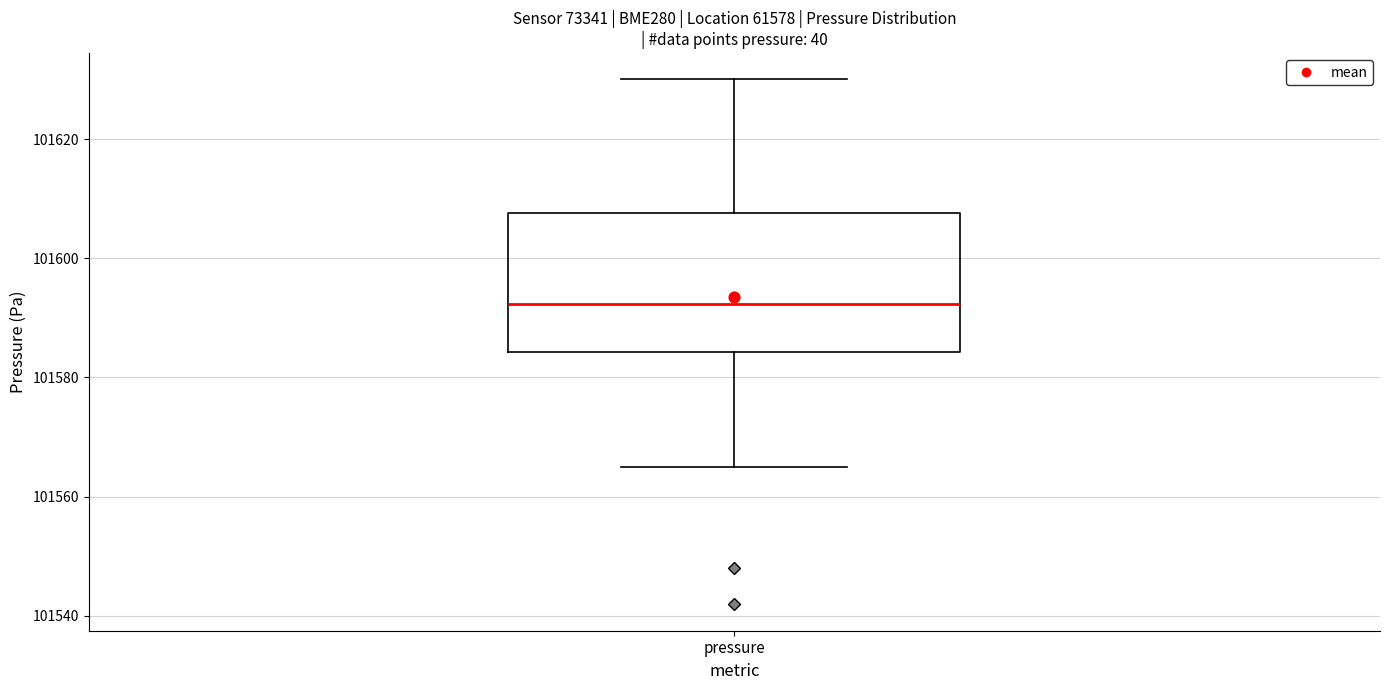

Transcribe this box plot: give where the median line is, the range the box spans, and where the two whiskers end, as read against the y-axis. The values are not printed on the chart, so give them approximately, as read against the axis.

median 101592, box 101584 to 101608, whiskers 101564 to 101630